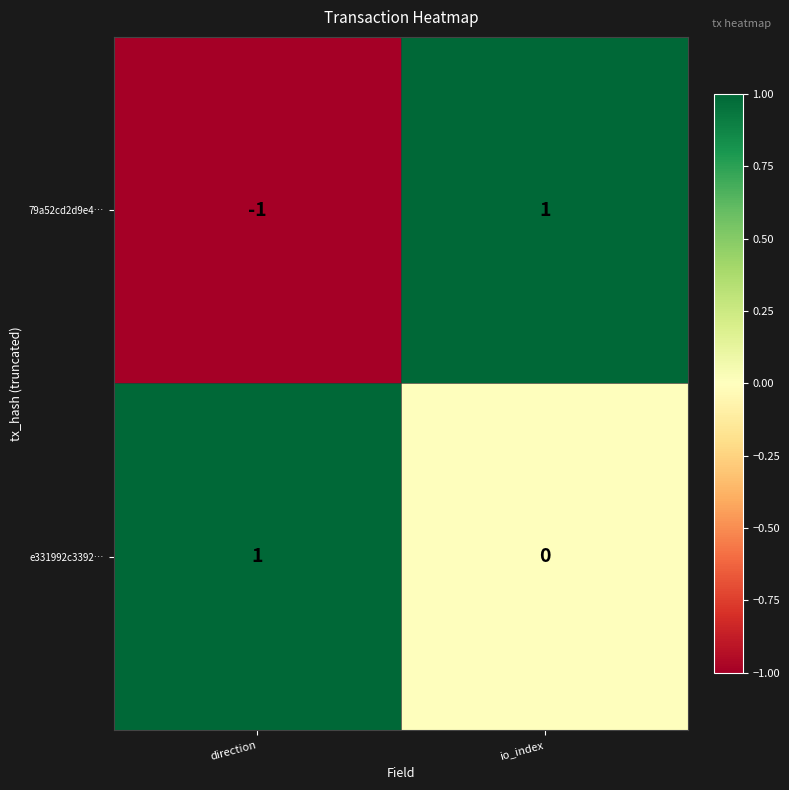

What is the spread (max minus min) of values at io_index?

1